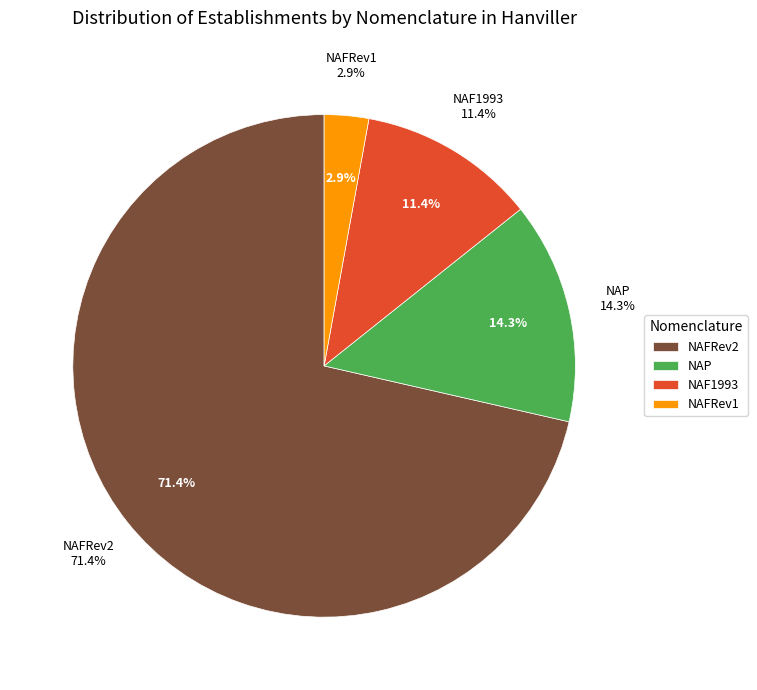

Which has a higher value, NAP or NAFRev1?

NAP